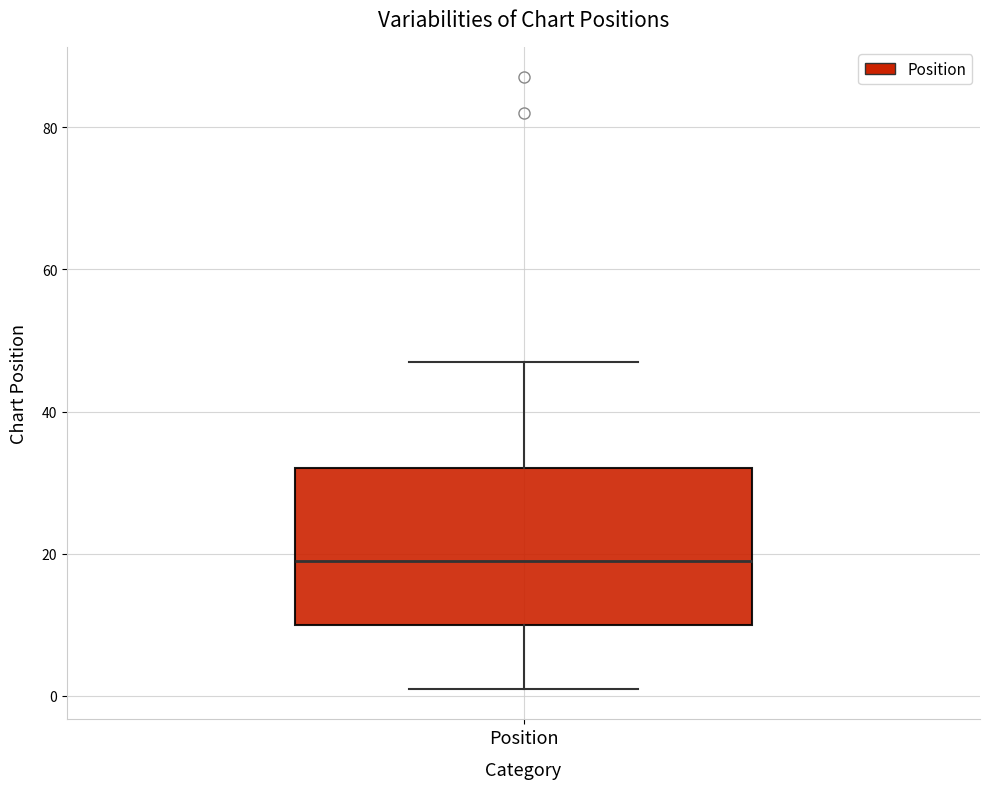

Where does the median line of the box for Position sit on the y-axis? The values are not printed on the chart, so give them approximately, as read against the axis.

20